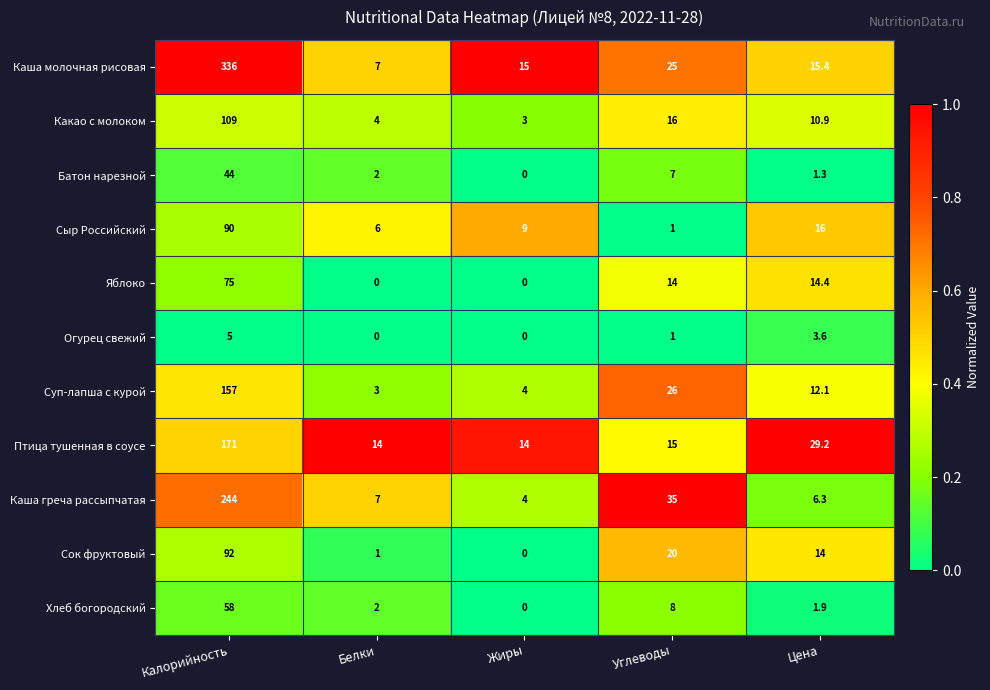

At which label does Каша греча рассыпчатая first exceed 7?

Калорийность